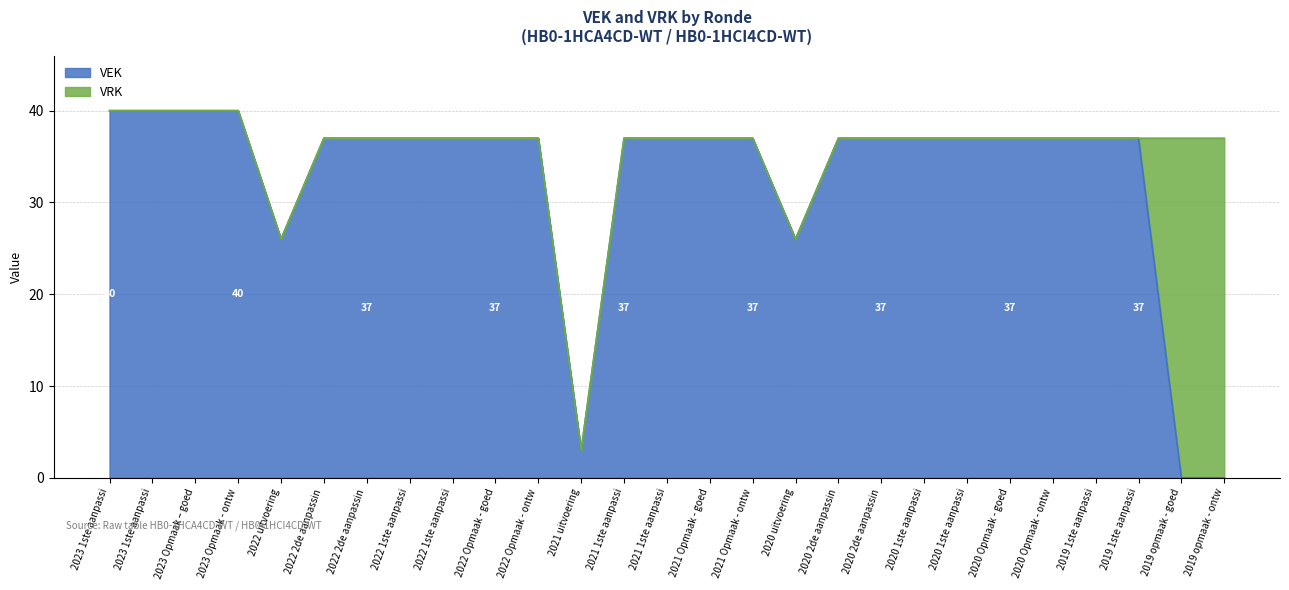

True or false: there are more than 1 points higher than both neighbors.

False